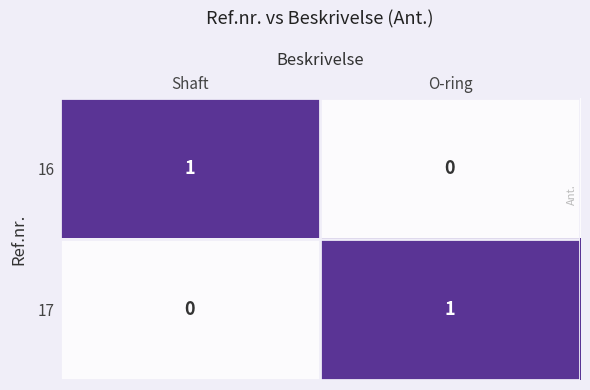

Is the value of 17 at O-ring greater than the value of 16 at O-ring?

Yes